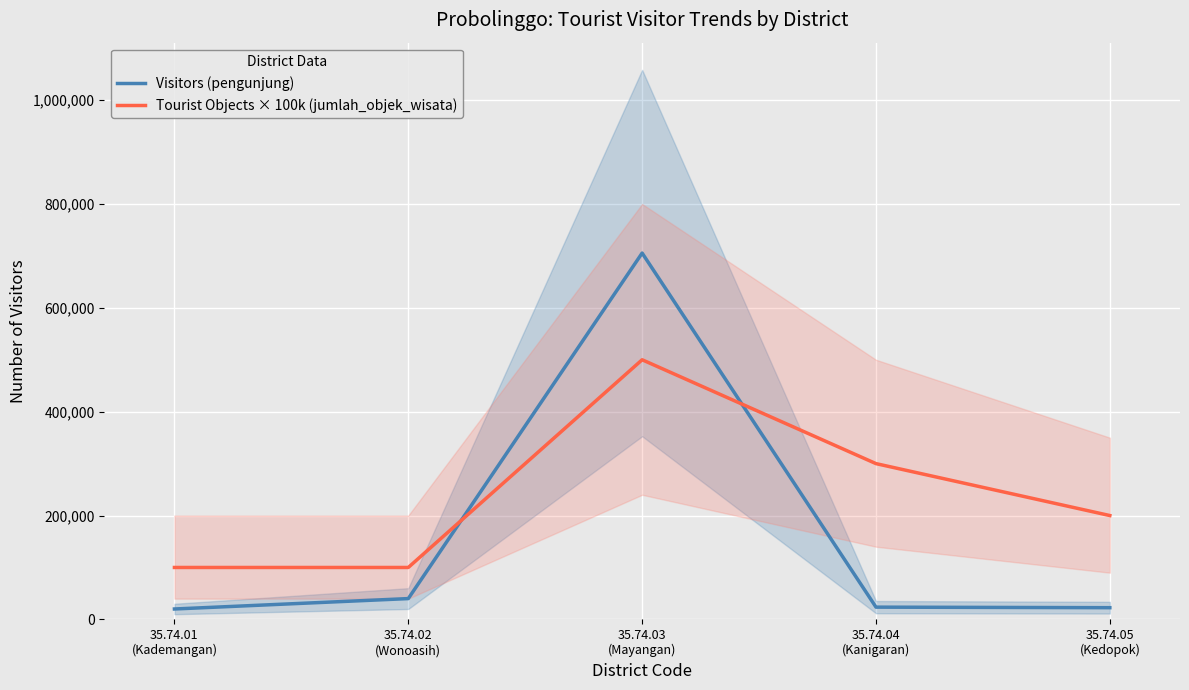

Reading right to left, list all the values displayed in this chart.

Visitors (pengunjung): 35.74.05
(Kedopok)=22569	35.74.04
(Kanigaran)=23602	35.74.03
(Mayangan)=705492	35.74.02
(Wonoasih)=40080	35.74.01
(Kademangan)=20062
Tourist Objects × 100k (jumlah_objek_wisata): 35.74.05
(Kedopok)=200000	35.74.04
(Kanigaran)=300000	35.74.03
(Mayangan)=500000	35.74.02
(Wonoasih)=100000	35.74.01
(Kademangan)=100000